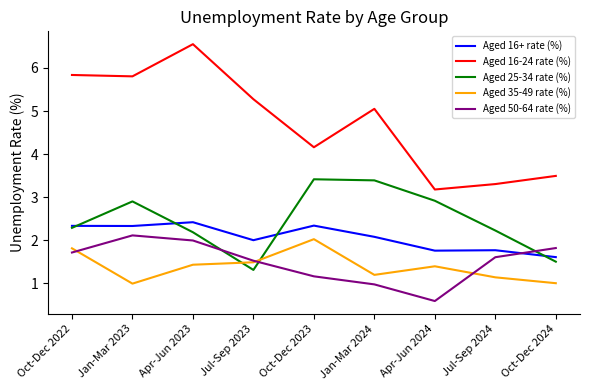

At Jan-Mar 2024, list the series in order from largest to smallest.

Aged 16-24 rate (%), Aged 25-34 rate (%), Aged 16+ rate (%), Aged 35-49 rate (%), Aged 50-64 rate (%)